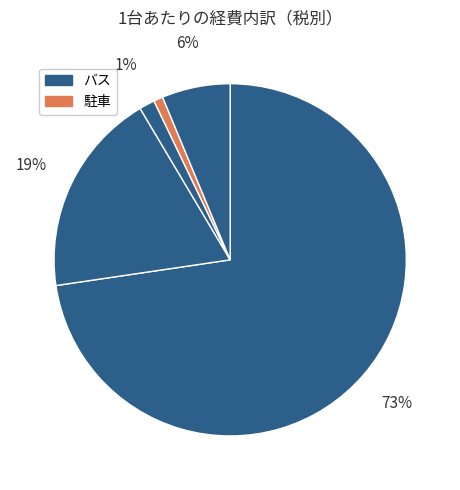

To the nearest percent, what is the difference between the largest and smallest slice percentages?

72%